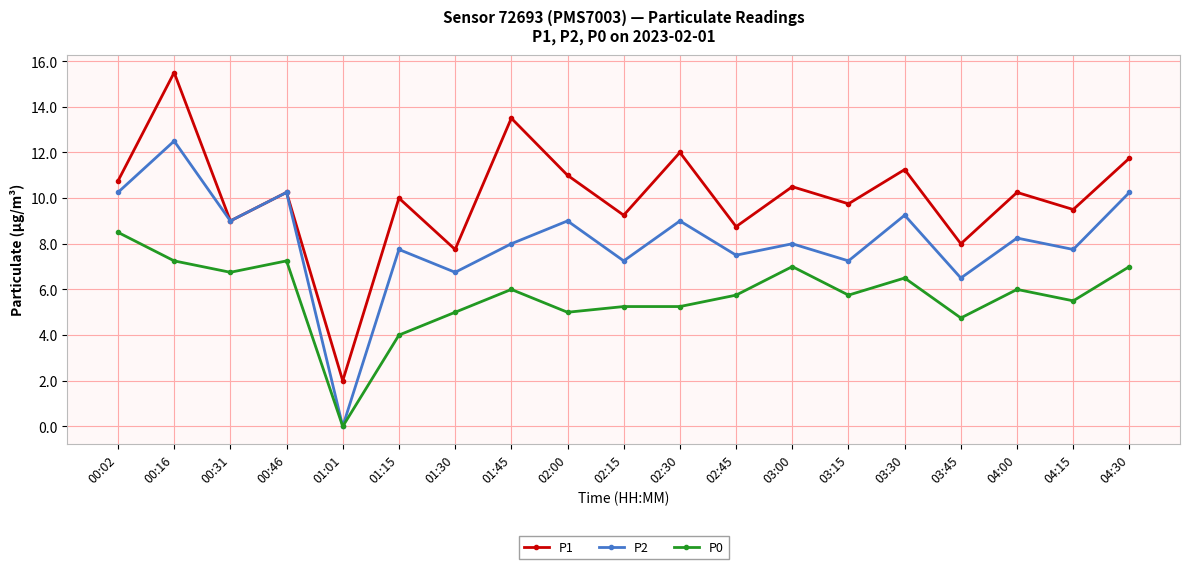

What is the total value across all series at 02:00?

25.0